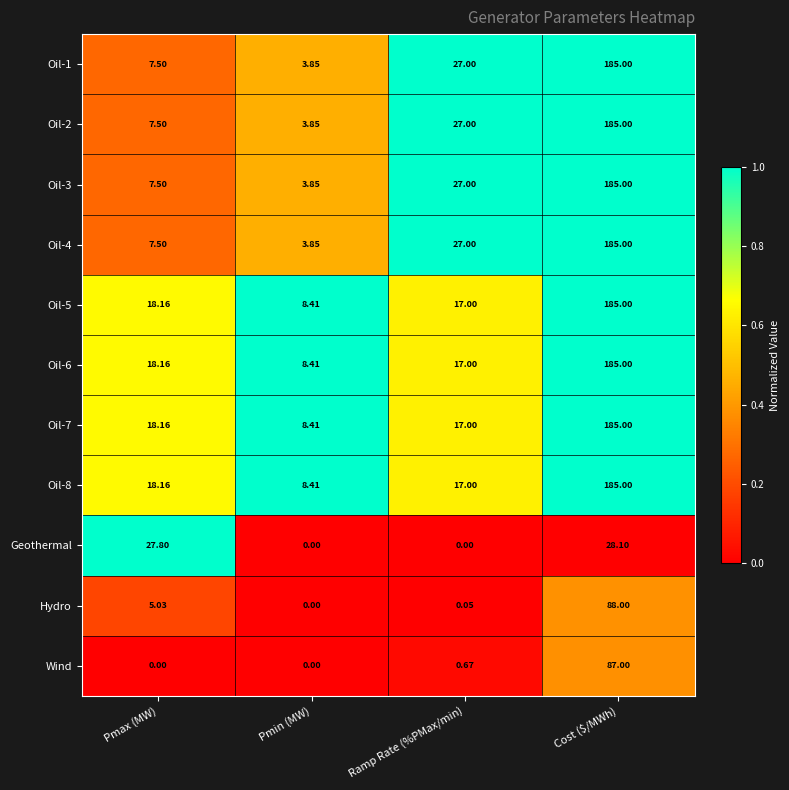

At which label is Oil-8 closest to 96?

Pmax (MW)